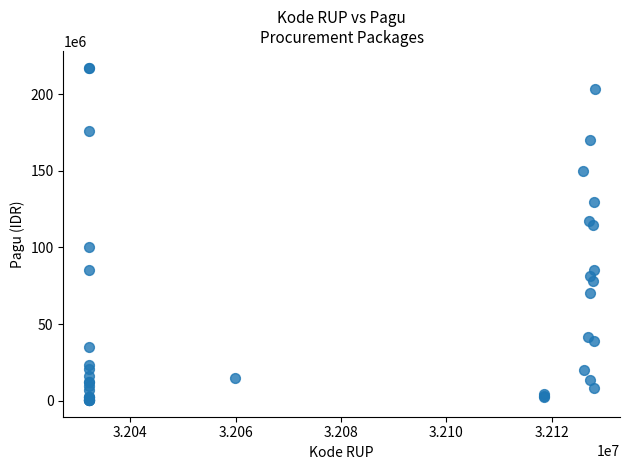

What Y value in the scatter plot is closest to 108830000?

114296000